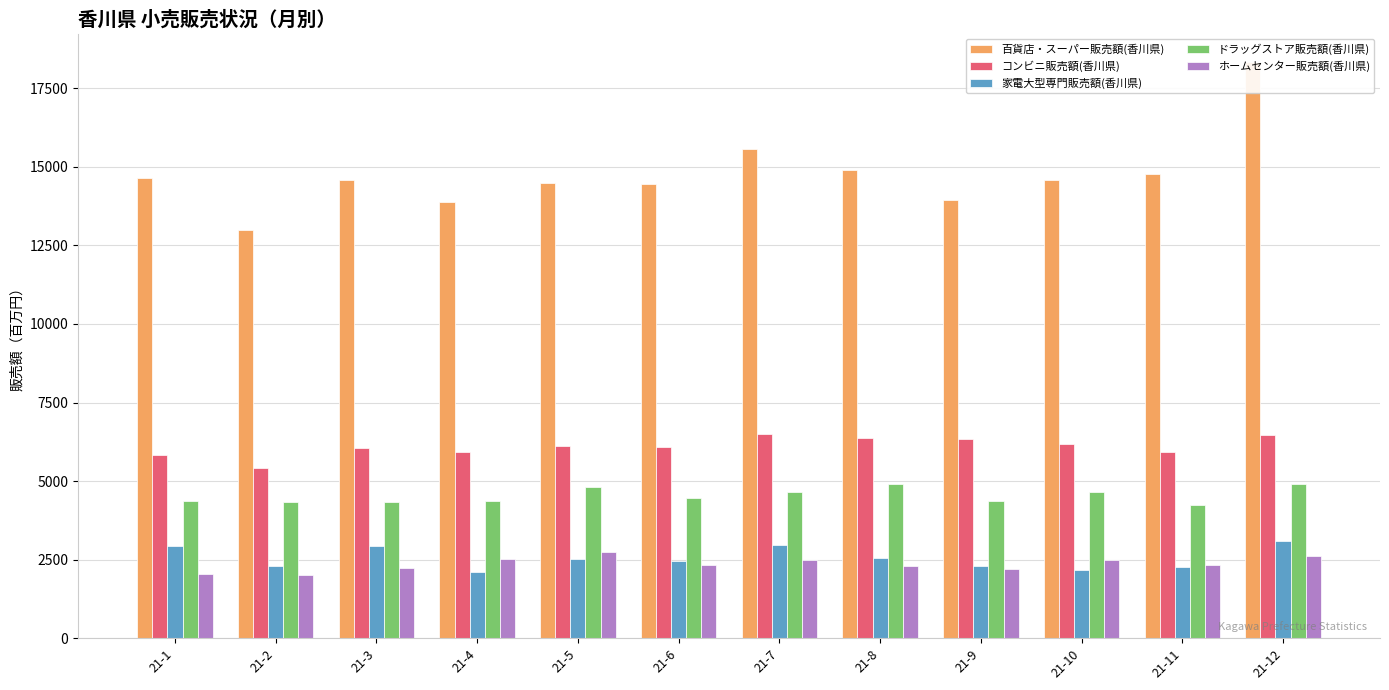

Is the value of ホームセンター販売額(香川県) at 21-6 greater than the value of 百貨店・スーパー販売額(香川県) at 21-2?

No